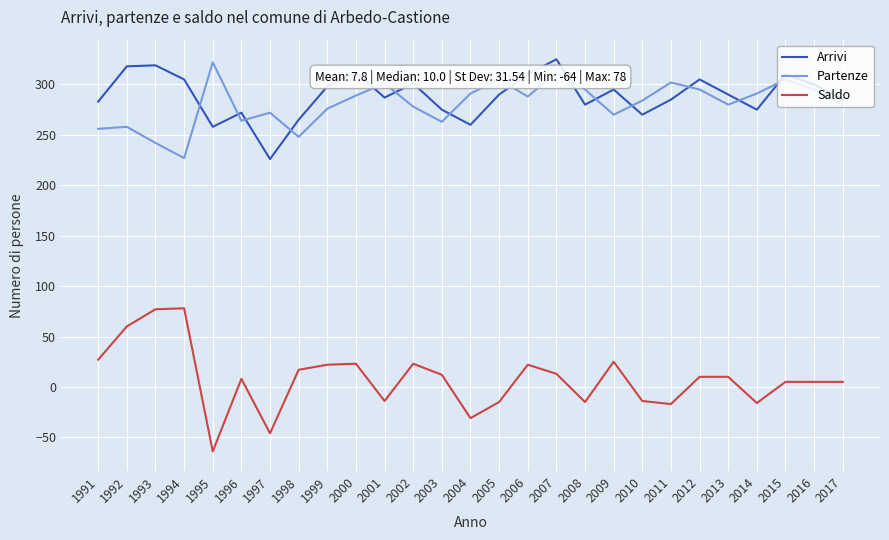

True or false: Arrivi has more than 0 interior local peaks.

True